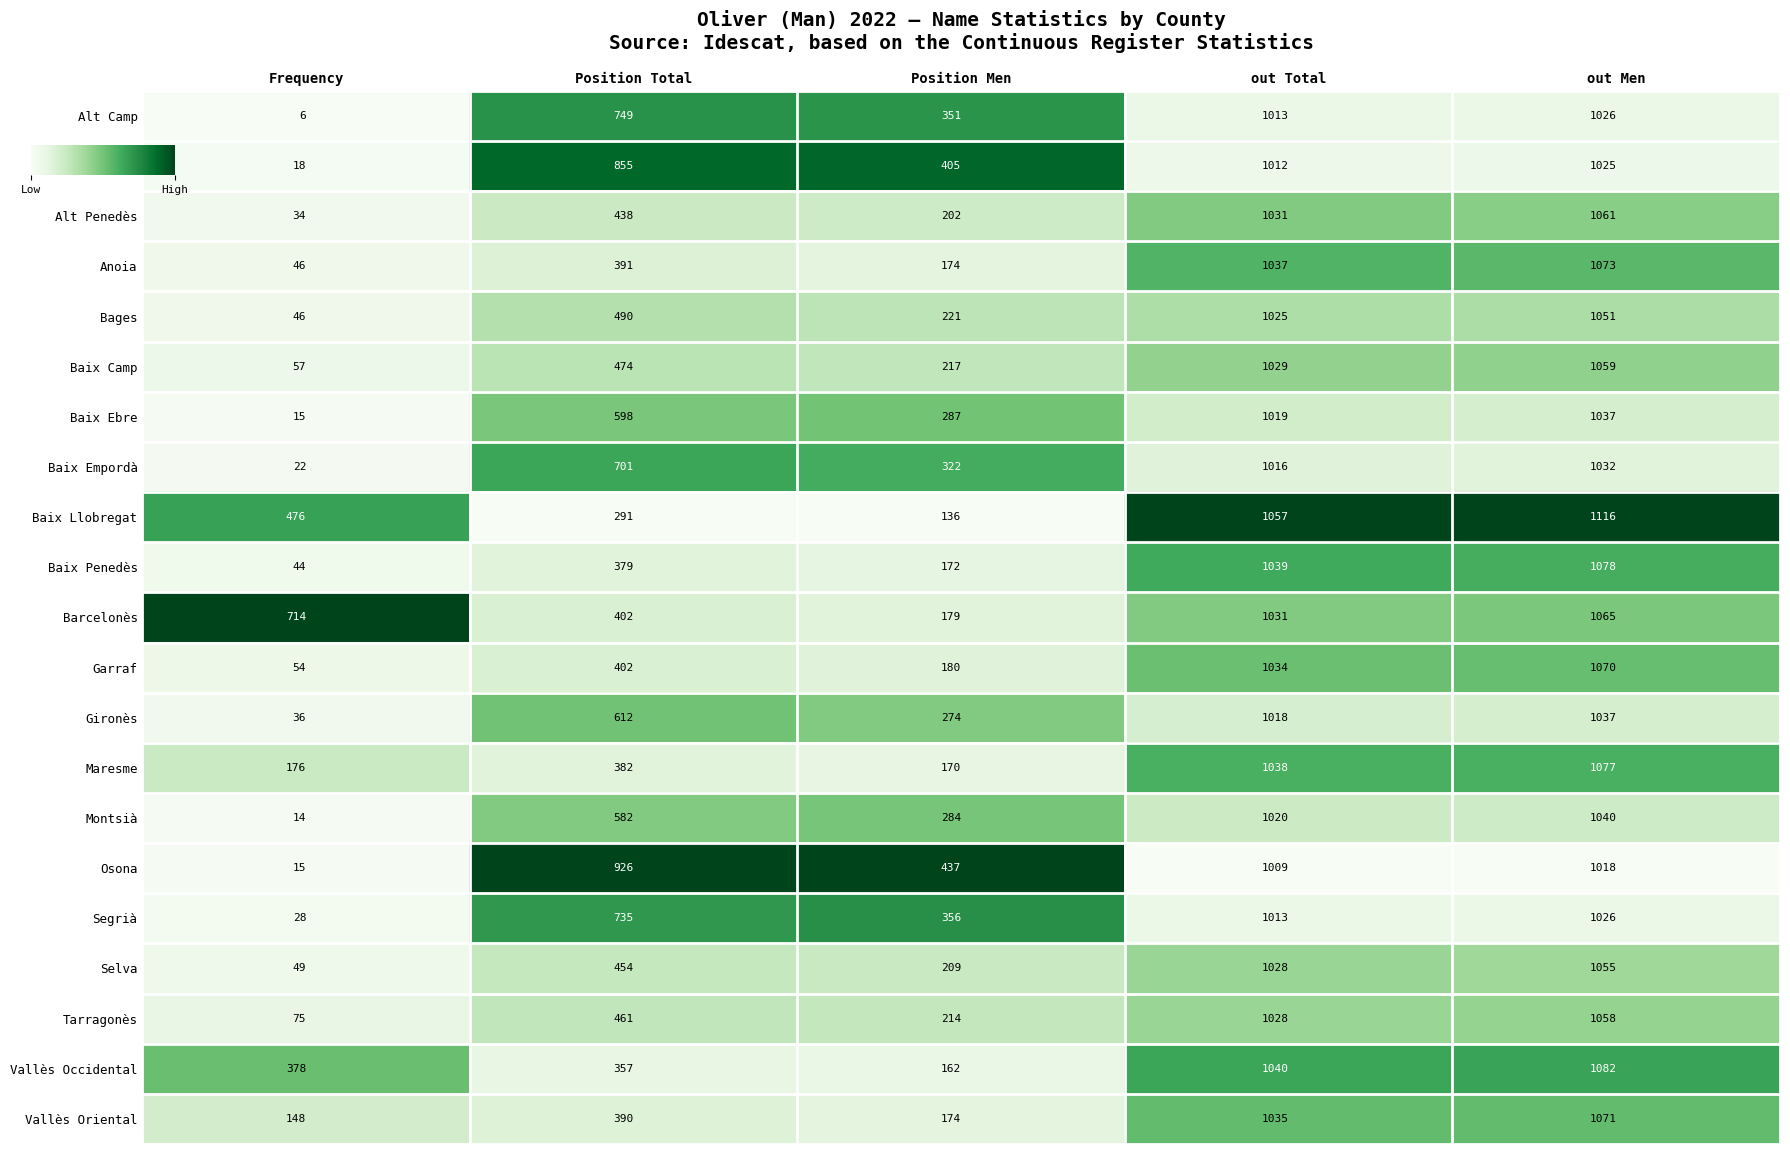

Which series has the largest total across all categories?

Osona